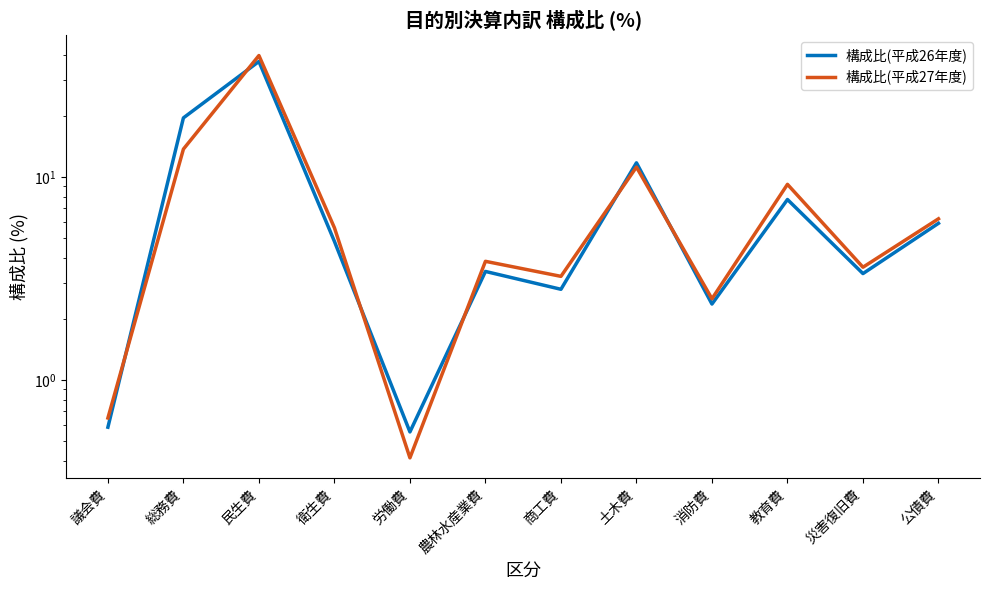

Rank the series by their average value, from lowest to highest.

構成比(平成27年度), 構成比(平成26年度)